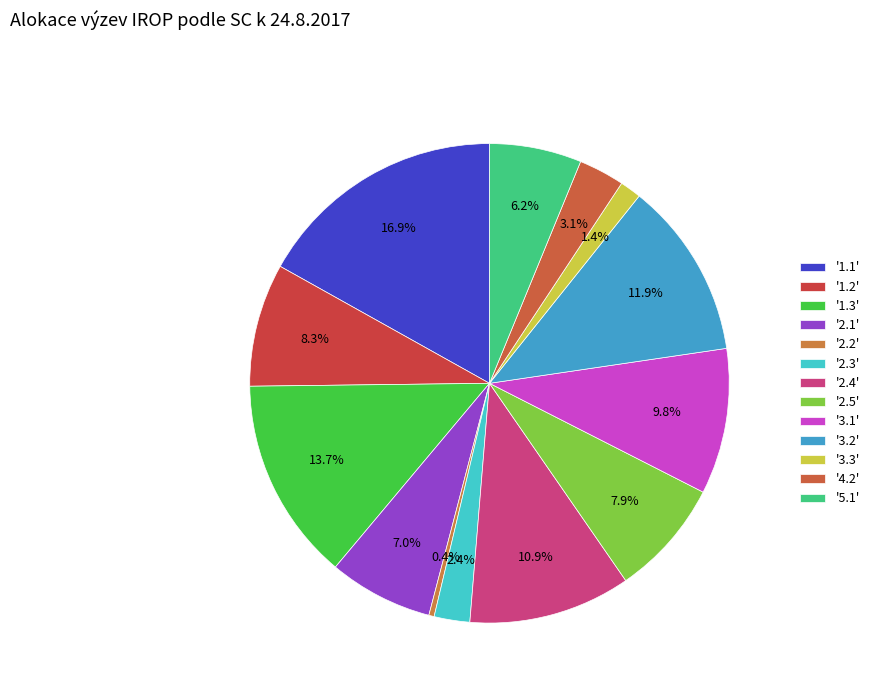

How many slices are in this pie chart?

13